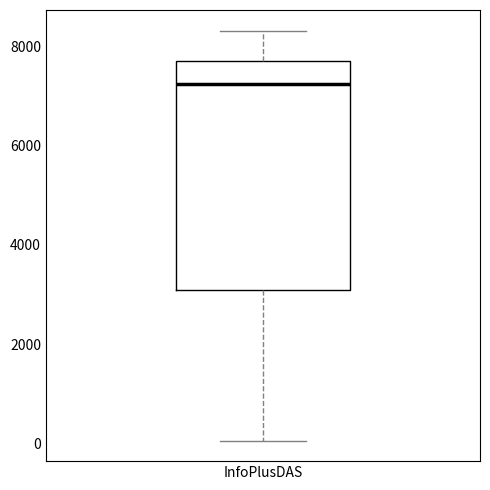

Transcribe this box plot: give where the median line is, the range the box spans, and where the two whiskers end, as read against the y-axis. The values are not printed on the chart, so give them approximately, as read against the axis.

median 7200, box 3000 to 7600, whiskers 0 to 8400